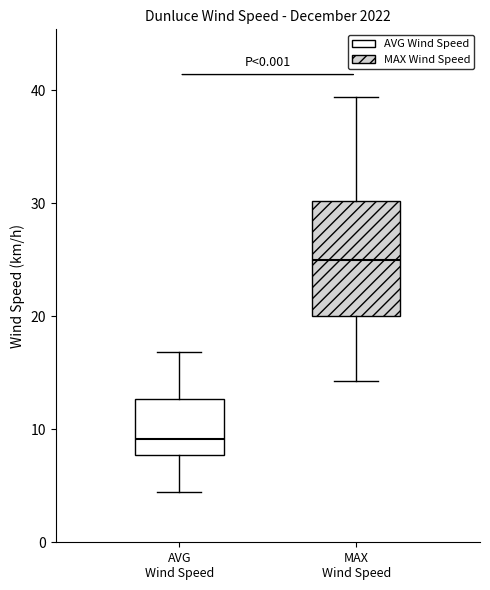

Which box is the tallest, from its lower edge to its upper edge?

MAX Wind Speed